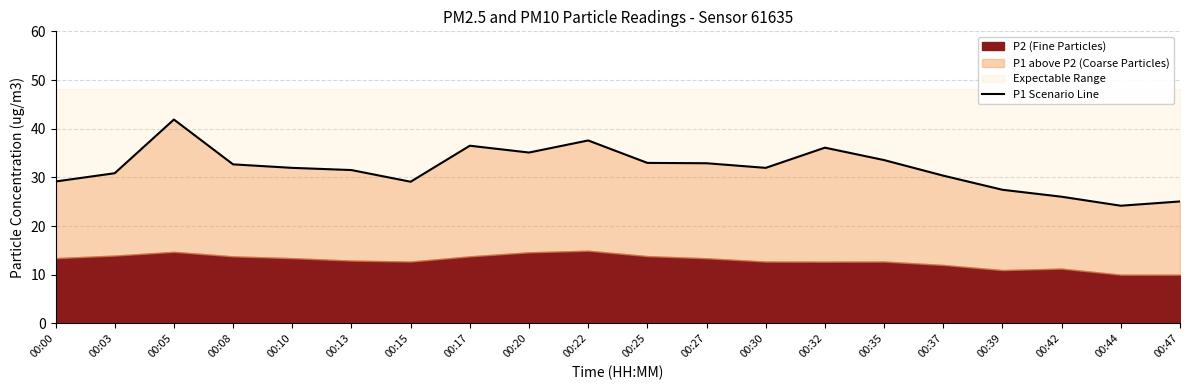

What is the difference between the maximum and second lowest values?

16.8